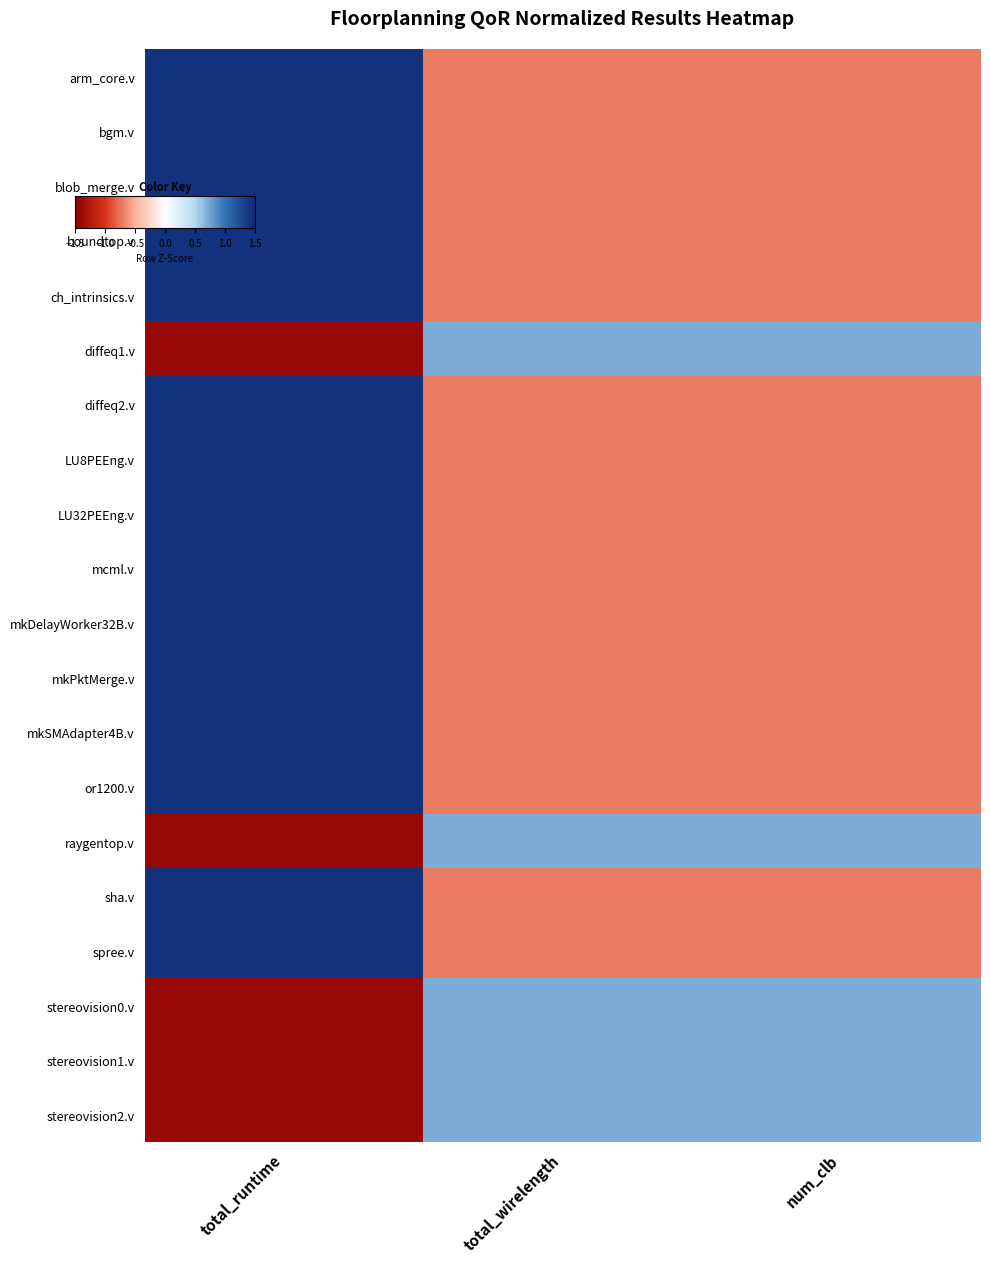

Reading left to right, what are all the values shown in this chart?

arm_core.v: total_runtime=1.4	total_wirelength=-0.7	num_clb=-0.7
bgm.v: total_runtime=1.4	total_wirelength=-0.7	num_clb=-0.7
blob_merge.v: total_runtime=1.4	total_wirelength=-0.7	num_clb=-0.7
boundtop.v: total_runtime=1.4	total_wirelength=-0.7	num_clb=-0.7
ch_intrinsics.v: total_runtime=1.4	total_wirelength=-0.7	num_clb=-0.7
diffeq1.v: total_runtime=-1.4	total_wirelength=0.7	num_clb=0.7
diffeq2.v: total_runtime=1.4	total_wirelength=-0.7	num_clb=-0.7
LU8PEEng.v: total_runtime=1.4	total_wirelength=-0.7	num_clb=-0.7
LU32PEEng.v: total_runtime=1.4	total_wirelength=-0.7	num_clb=-0.7
mcml.v: total_runtime=1.4	total_wirelength=-0.7	num_clb=-0.7
mkDelayWorker32B.v: total_runtime=1.4	total_wirelength=-0.7	num_clb=-0.7
mkPktMerge.v: total_runtime=1.4	total_wirelength=-0.7	num_clb=-0.7
mkSMAdapter4B.v: total_runtime=1.4	total_wirelength=-0.7	num_clb=-0.7
or1200.v: total_runtime=1.4	total_wirelength=-0.7	num_clb=-0.7
raygentop.v: total_runtime=-1.4	total_wirelength=0.7	num_clb=0.7
sha.v: total_runtime=1.4	total_wirelength=-0.7	num_clb=-0.7
spree.v: total_runtime=1.4	total_wirelength=-0.7	num_clb=-0.7
stereovision0.v: total_runtime=-1.4	total_wirelength=0.7	num_clb=0.7
stereovision1.v: total_runtime=-1.4	total_wirelength=0.7	num_clb=0.7
stereovision2.v: total_runtime=-1.4	total_wirelength=0.7	num_clb=0.7